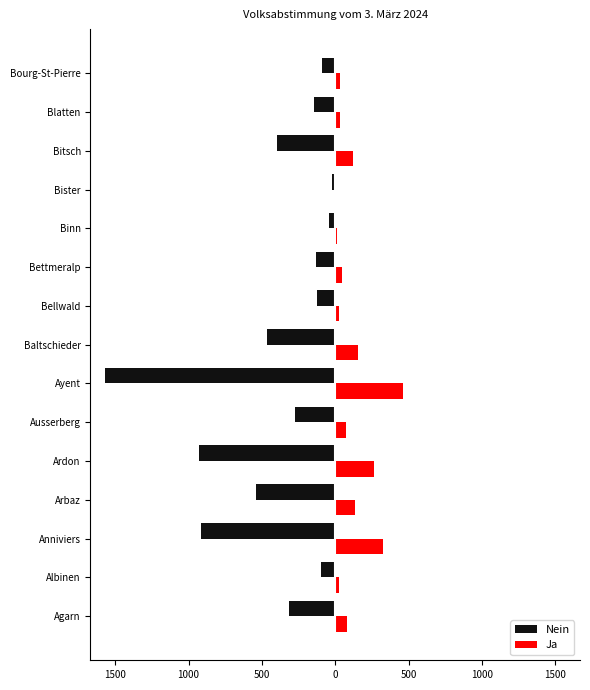

What are all the series names shown in the legend?

Nein, Ja